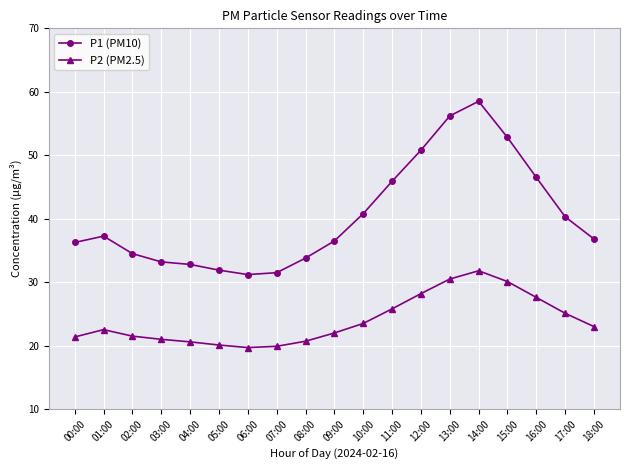

What position from the right is 05:00?

14